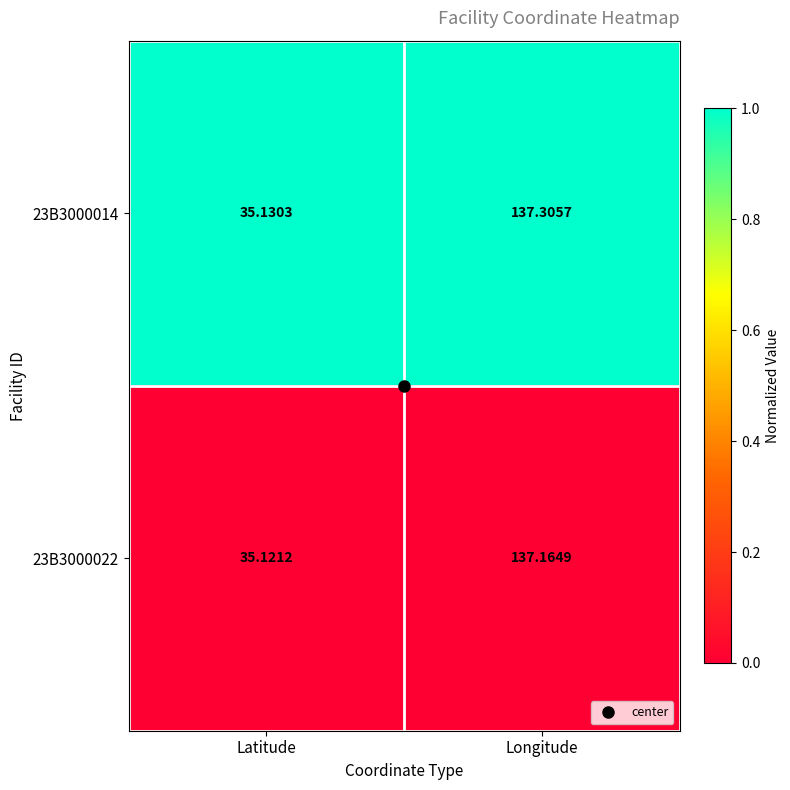

Is the value of 23B3000022 at Latitude greater than the value of 23B3000014 at Longitude?

No